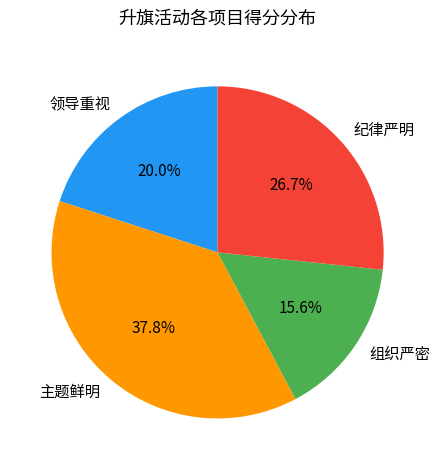

Does 领导重视 account for over 50% of the chart?

No